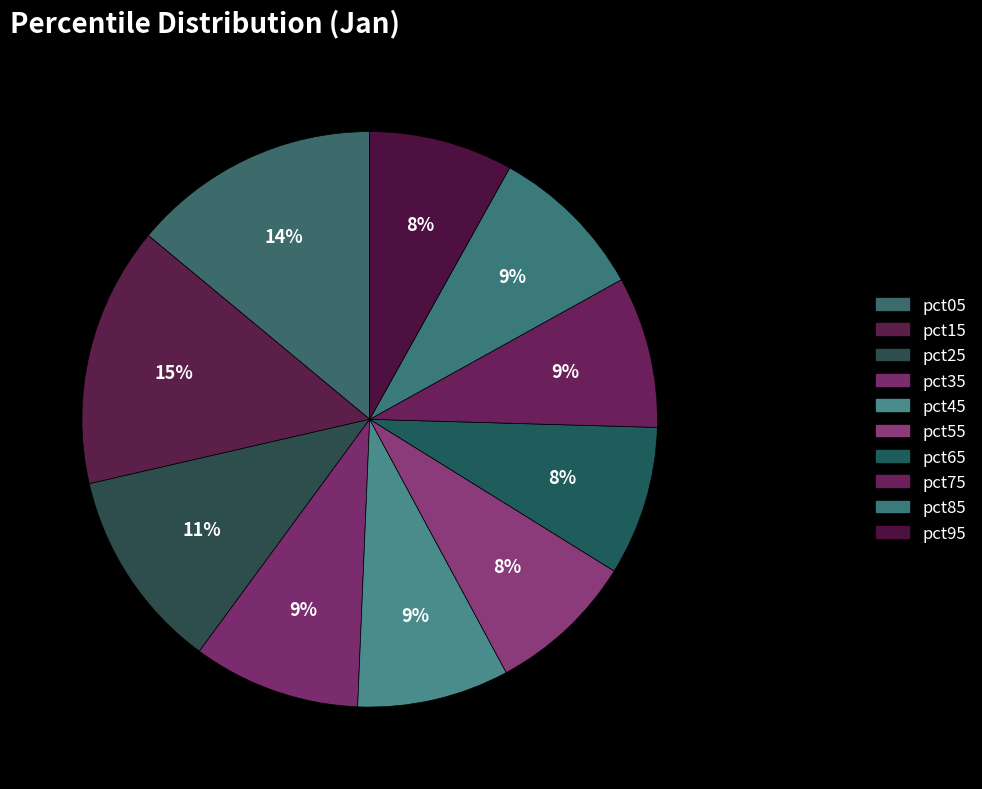

Count the number of slices in the pie.

10